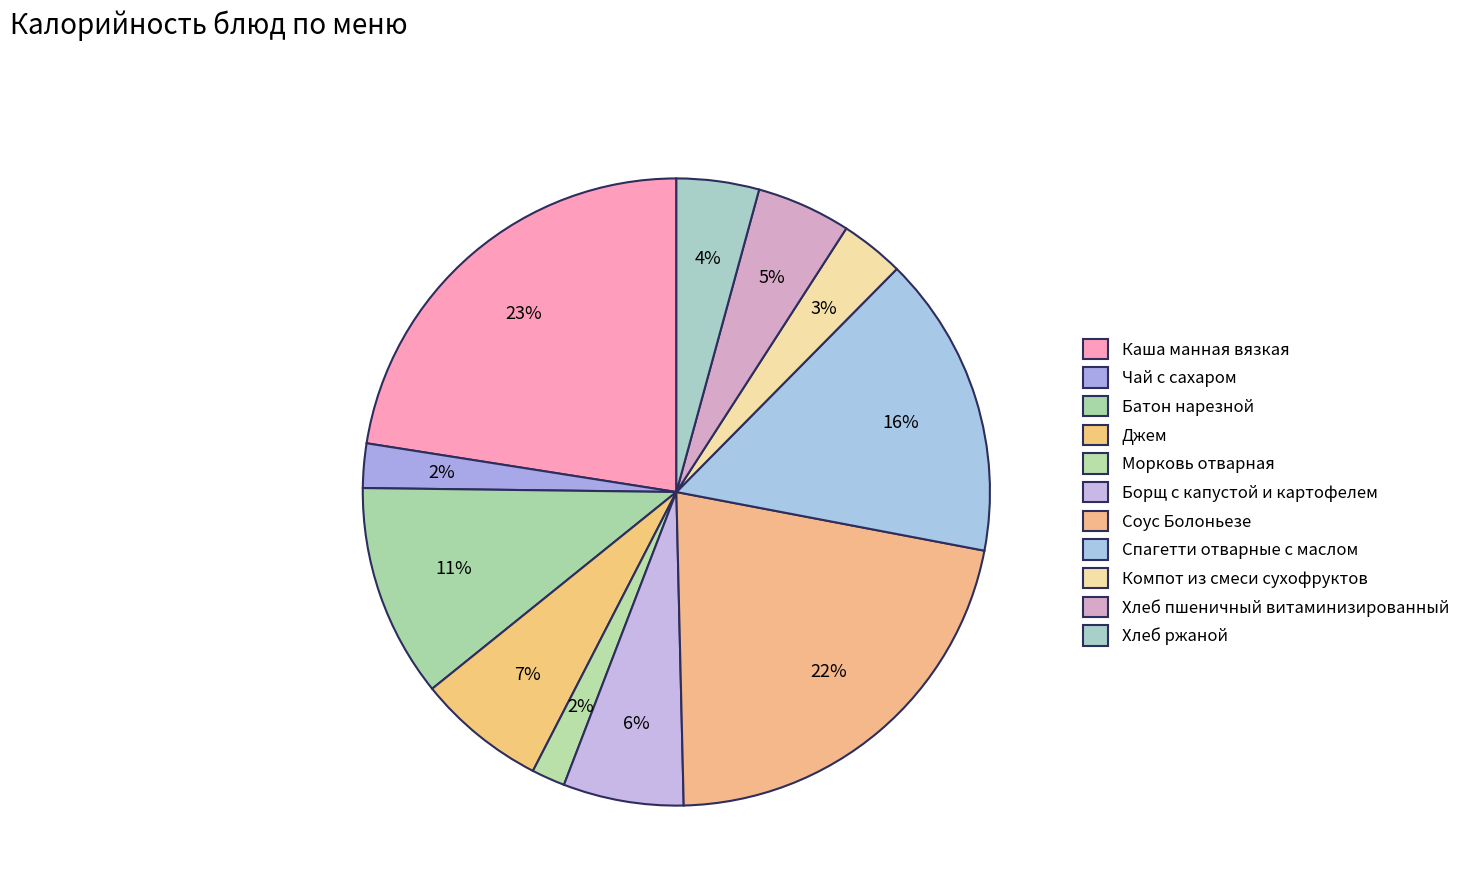

The Хлеб ржаной slice represents 17% of the pie. True or false?

False